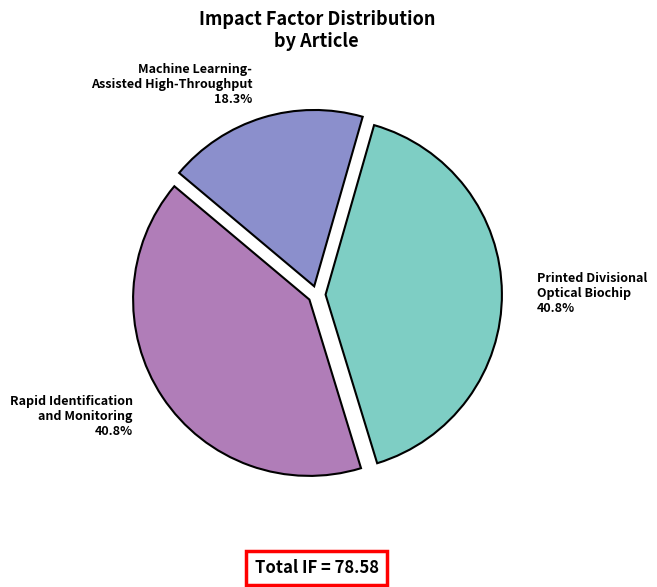

Does Printed Divisional Optical Biochip represent more than half of the total?

No